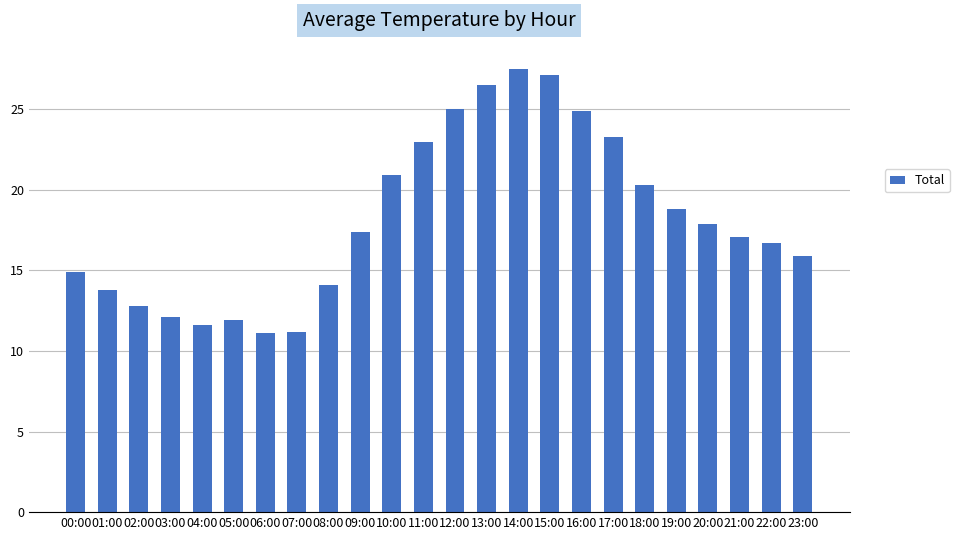

Which has a higher value, 23:00 or 01:00?

23:00